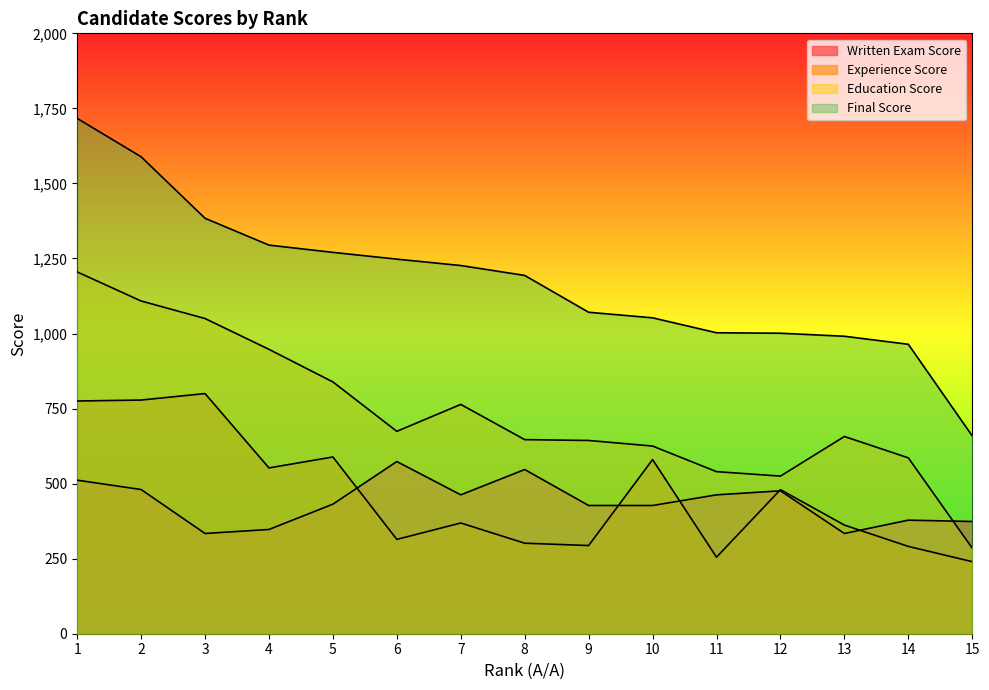

Which series ends up on top after the final intersection of Written Exam Score and Education Score?

Written Exam Score